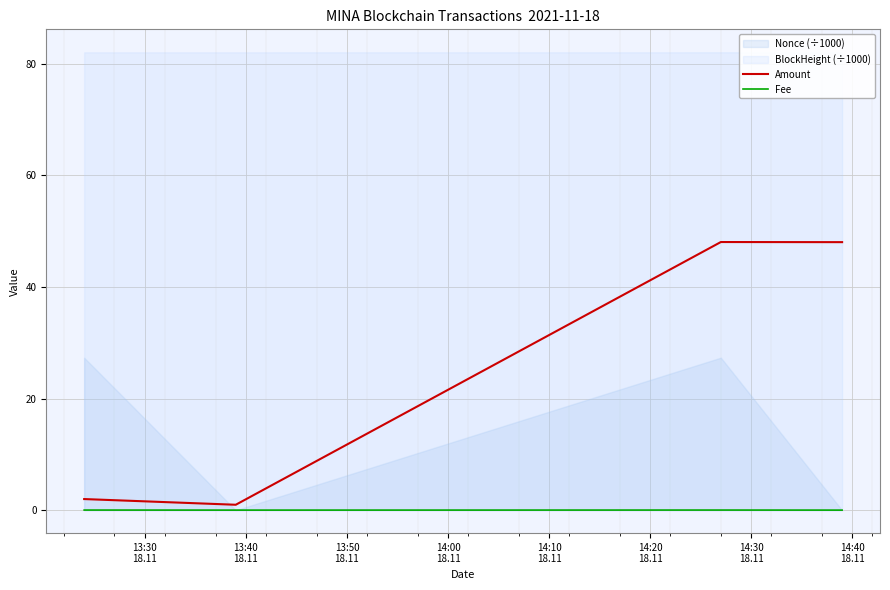

What is the highest value of the Amount series?

48.0